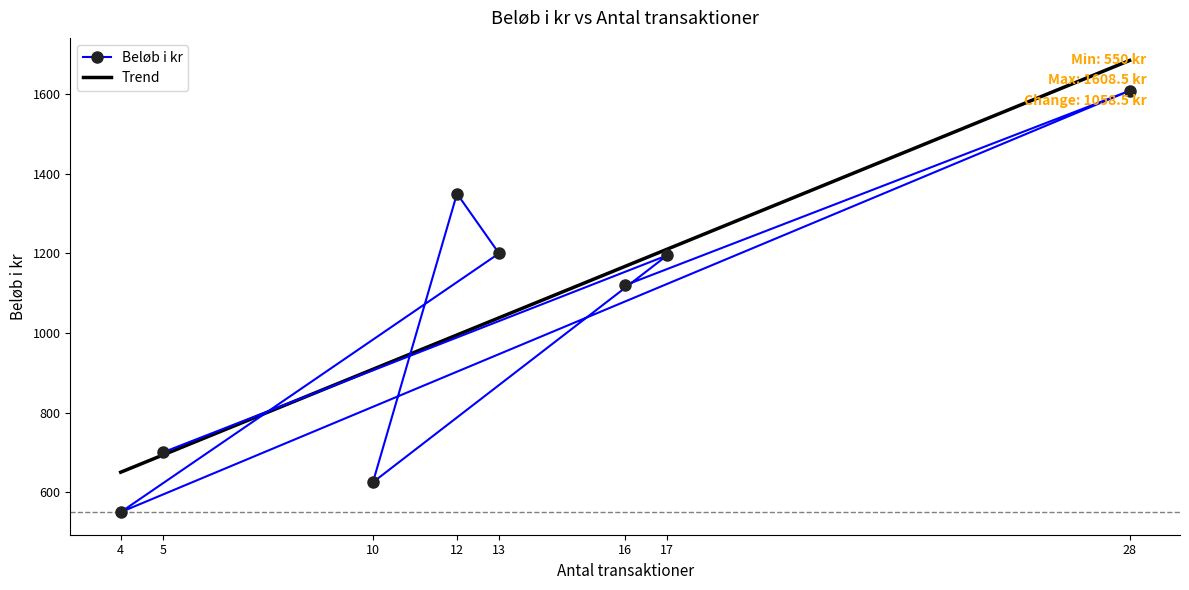

Count the number of values greater than 1195.

3